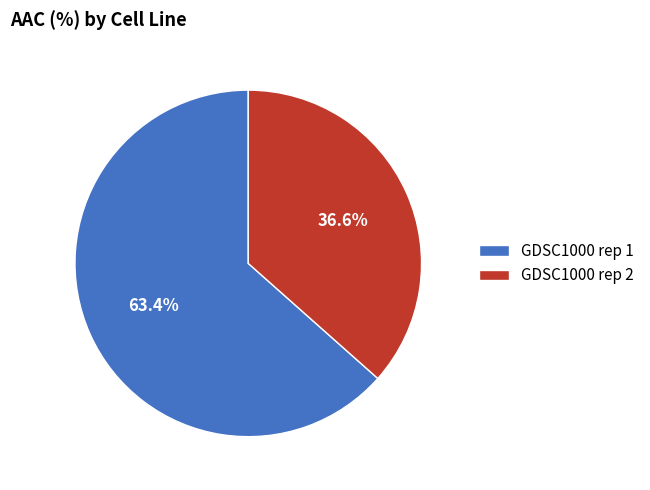

How many slices are in this pie chart?

2